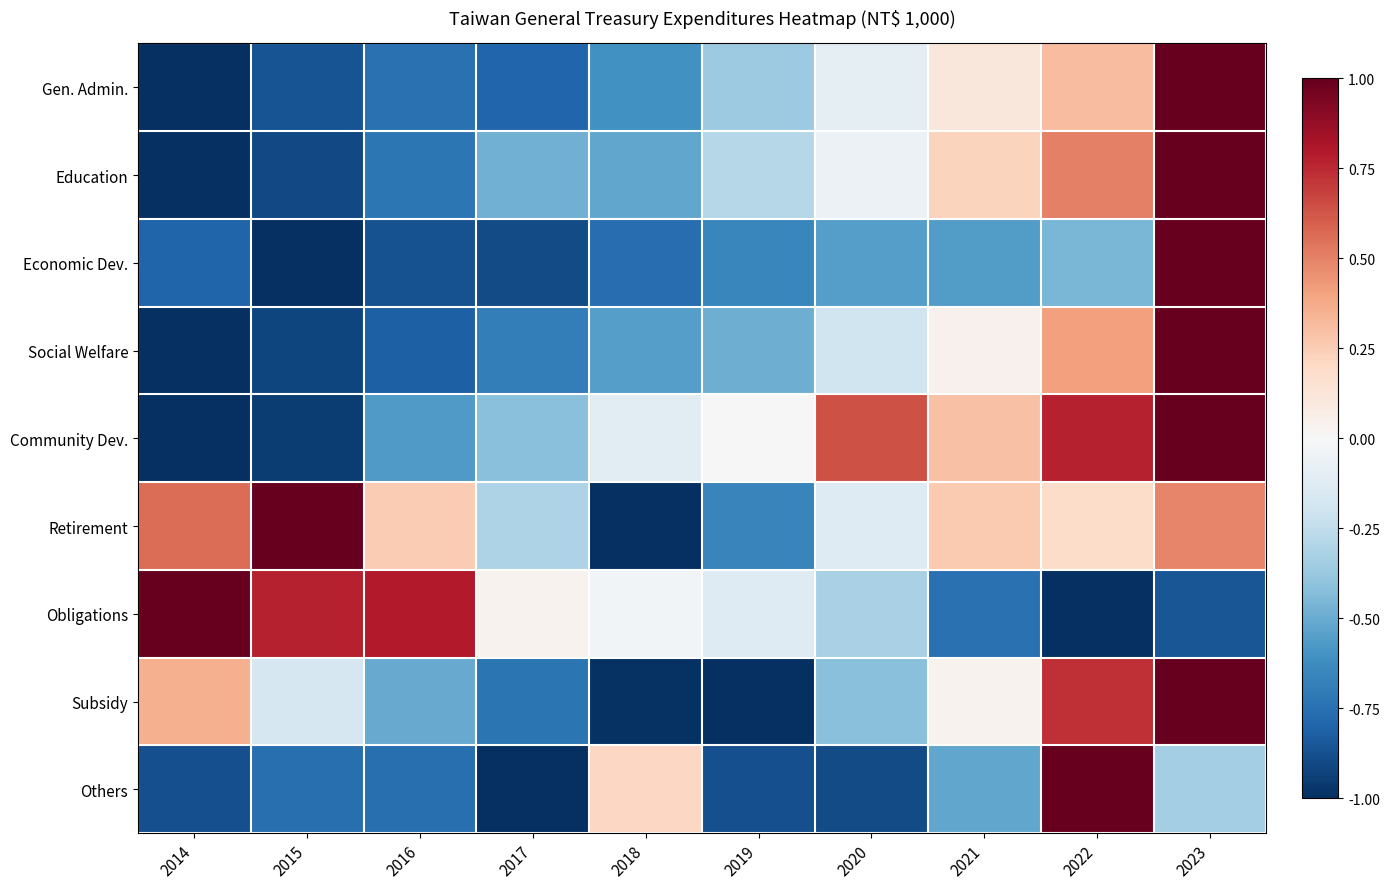

What is the total value across all series at 2020?

-2.0